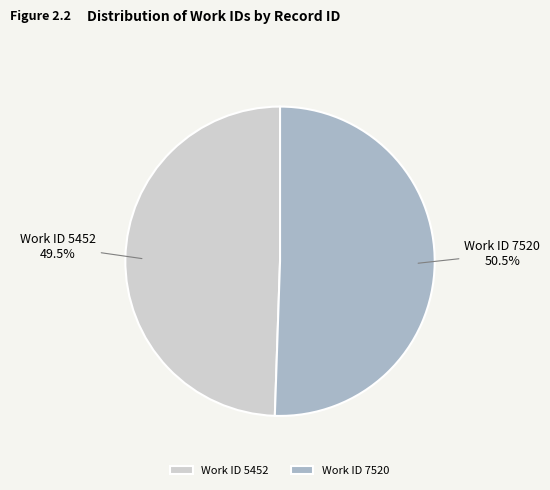

What is the majority slice?

Work ID 7520